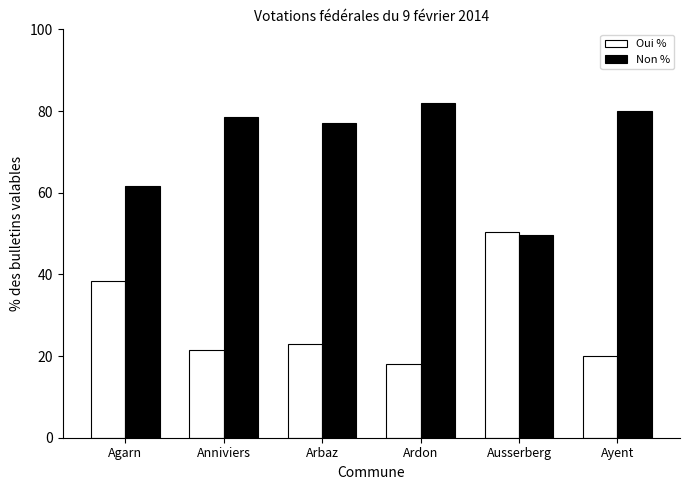

What is the total value across all series at Ardon?

100.0